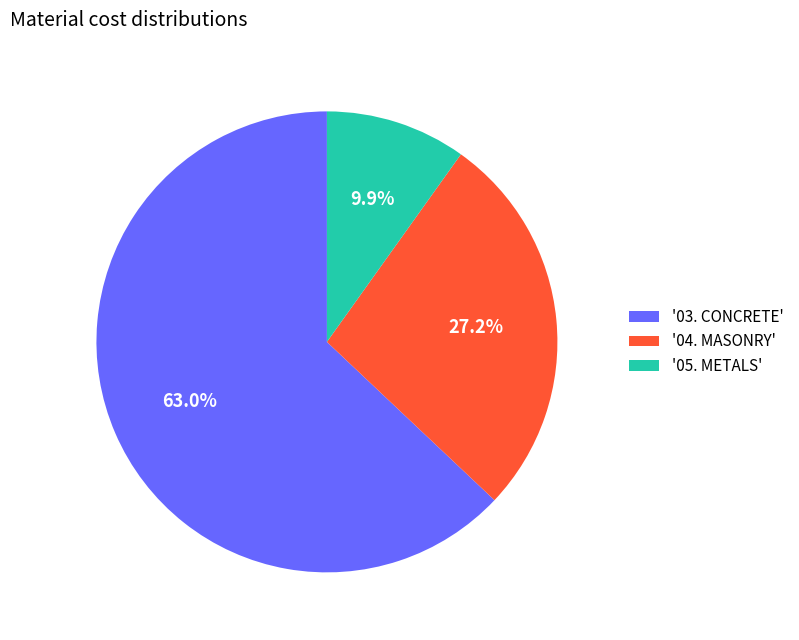

Rank the categories by value from lowest to highest.

'05. METALS', '04. MASONRY', '03. CONCRETE'